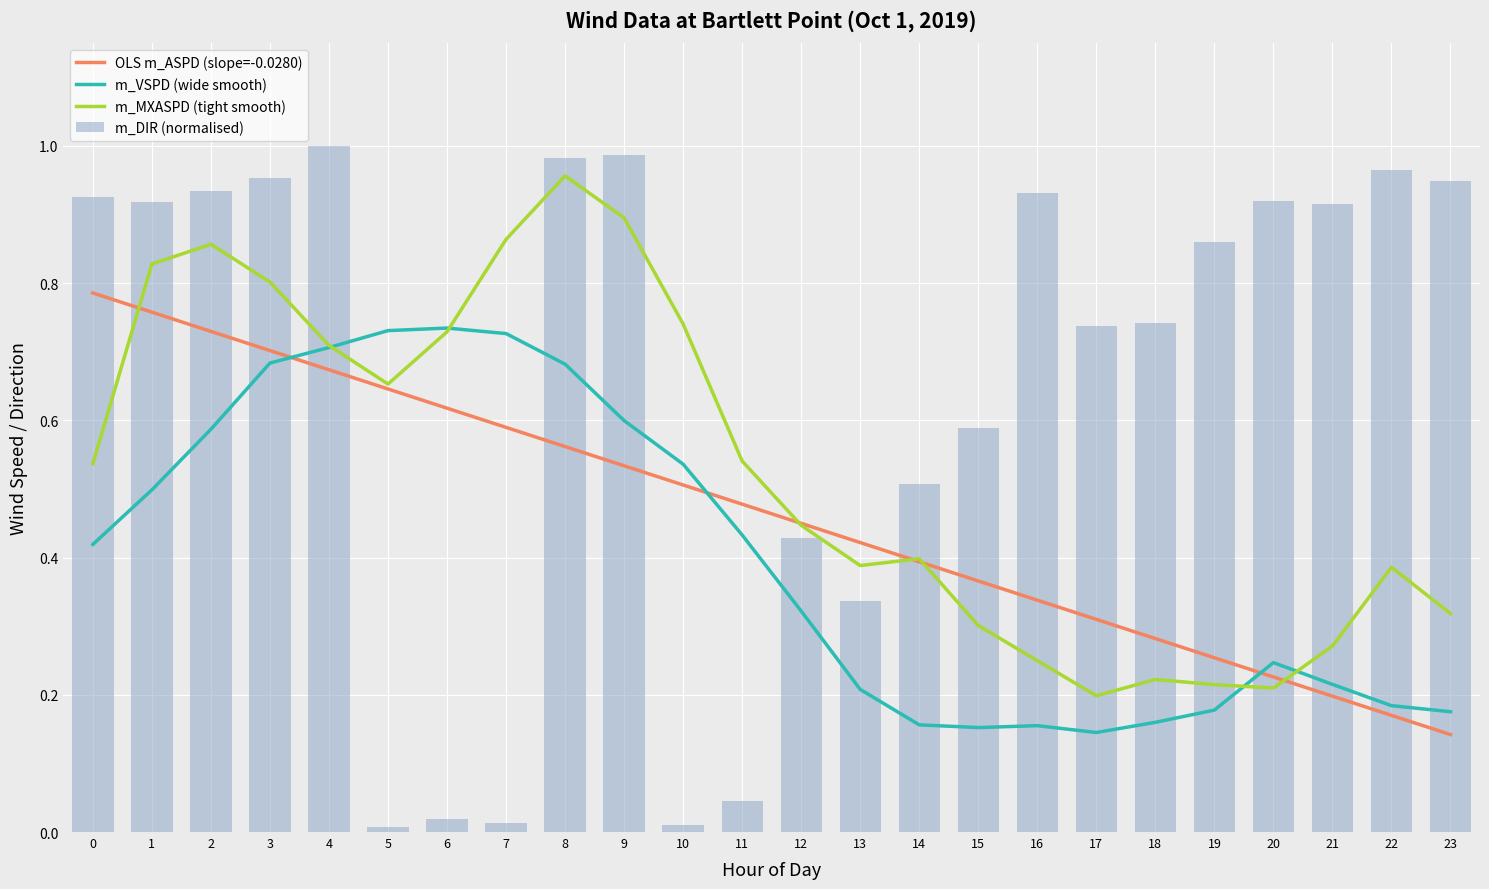

Reading left to right, what are all the values shown in this chart?

OLS m_ASPD (slope=-0.0280): 0.8	0.8	0.7	0.7	0.7	0.6	0.6	0.6	0.6	0.5	0.5	0.5	0.4	0.4	0.4	0.4	0.3	0.3	0.3	0.3	0.2	0.2	0.2	0.1
m_VSPD (wide smooth): 0.4	0.5	0.6	0.7	0.7	0.7	0.7	0.7	0.7	0.6	0.5	0.4	0.3	0.2	0.2	0.2	0.2	0.1	0.2	0.2	0.2	0.2	0.2	0.2
m_MXASPD (tight smooth): 0.5	0.8	0.9	0.8	0.7	0.7	0.7	0.9	1.0	0.9	0.7	0.5	0.4	0.4	0.4	0.3	0.2	0.2	0.2	0.2	0.2	0.3	0.4	0.3
m_DIR (normalised): 0.9	0.9	0.9	1.0	1.0	0.0	0.0	0.0	1.0	1.0	0.0	0.0	0.4	0.3	0.5	0.6	0.9	0.7	0.7	0.9	0.9	0.9	1.0	0.9